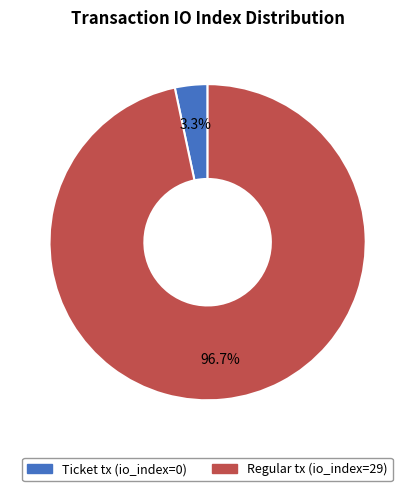

To the nearest percent, what is the average slice percentage?

50%